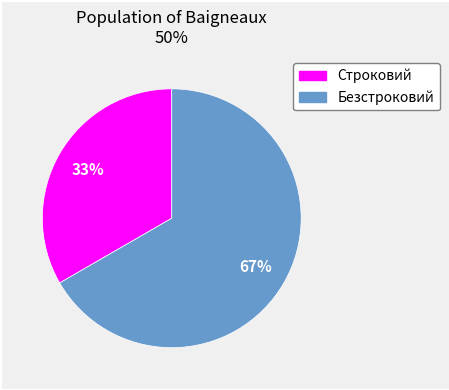

Is the sum of Безстроковий and Строковий greater than half?

Yes